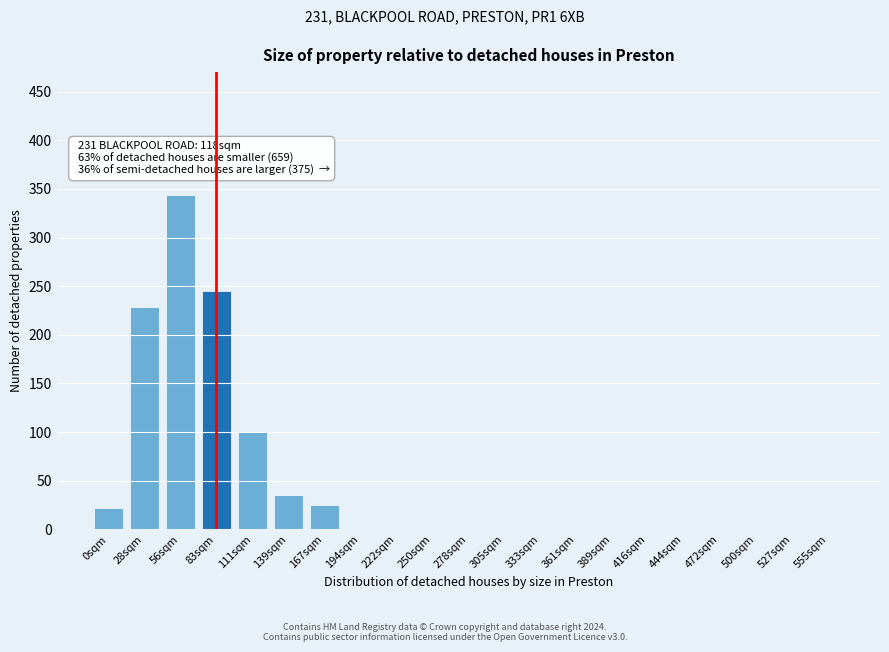

Reading right to left, extract all data points from this chart.

555sqm=0	527sqm=0	500sqm=0	472sqm=0	444sqm=0	416sqm=0	389sqm=0	361sqm=0	333sqm=0	305sqm=0	278sqm=0	250sqm=0	222sqm=0	194sqm=0	167sqm=25	139sqm=35	111sqm=100	83sqm=245	56sqm=344	28sqm=229	0sqm=22